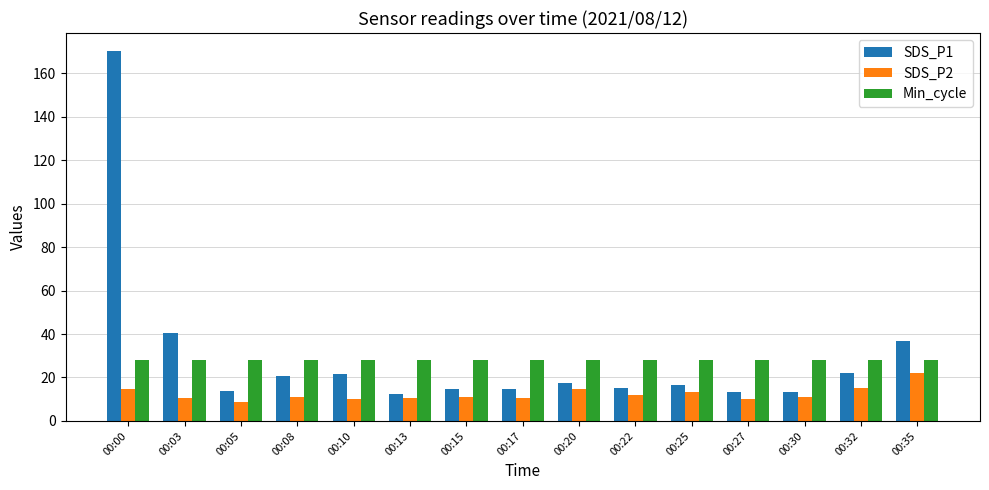

What is the maximum value for SDS_P2?

22.0